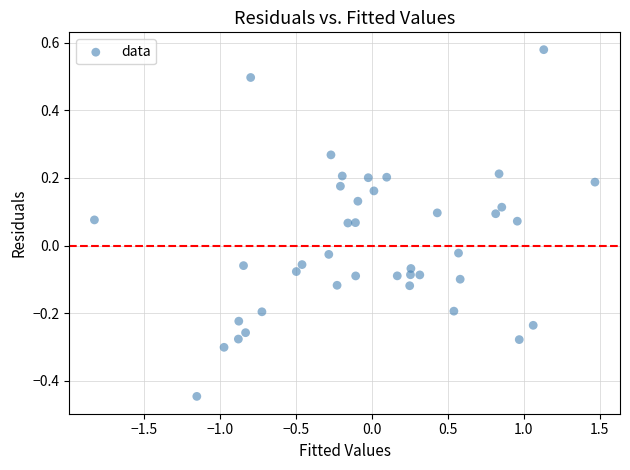

What is the range of X values (max minus min)?

3.3